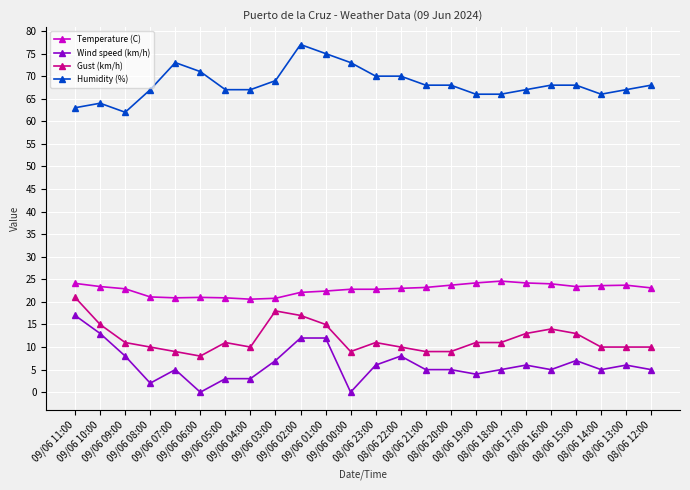

Rank the series by their maximum value, from highest to lowest.

Humidity (%), Temperature (C), Gust (km/h), Wind speed (km/h)